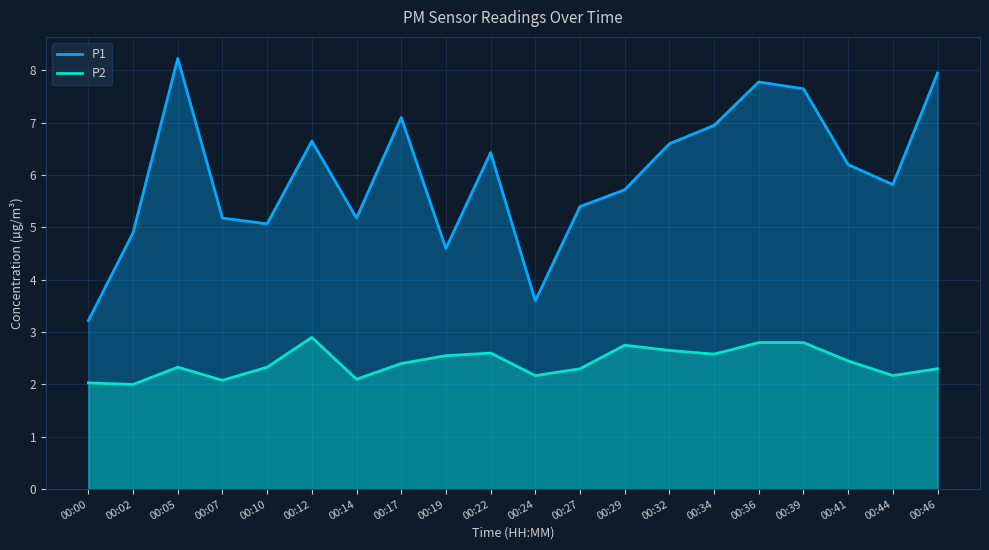

How many values in the P2 series exceed 2?

19